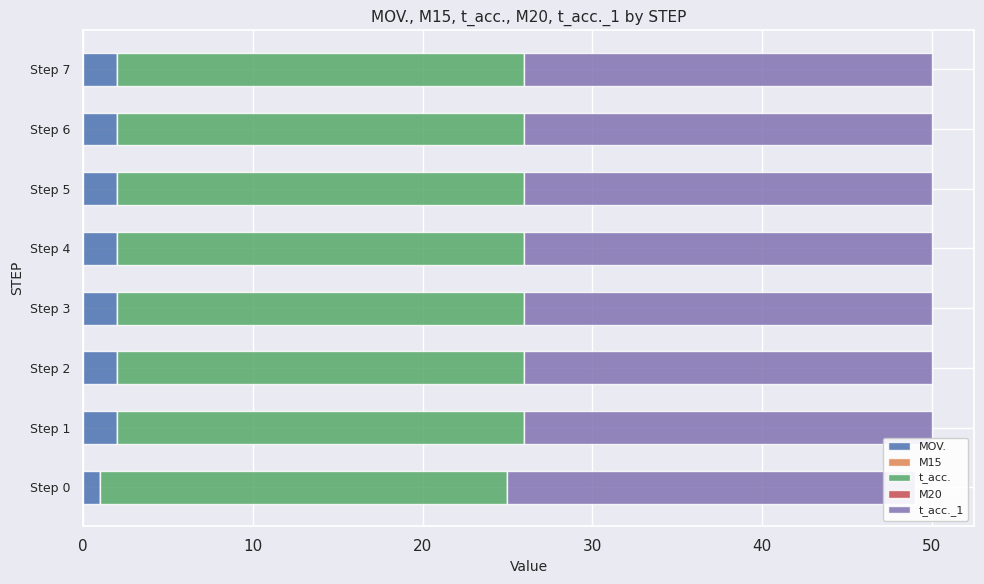

Which series has the largest range (max minus min)?

MOV.